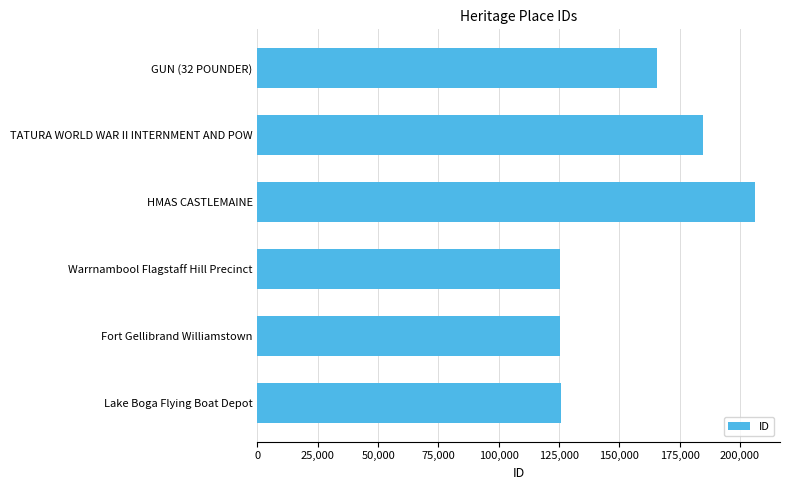

What is the maximum value shown in the chart?

206261